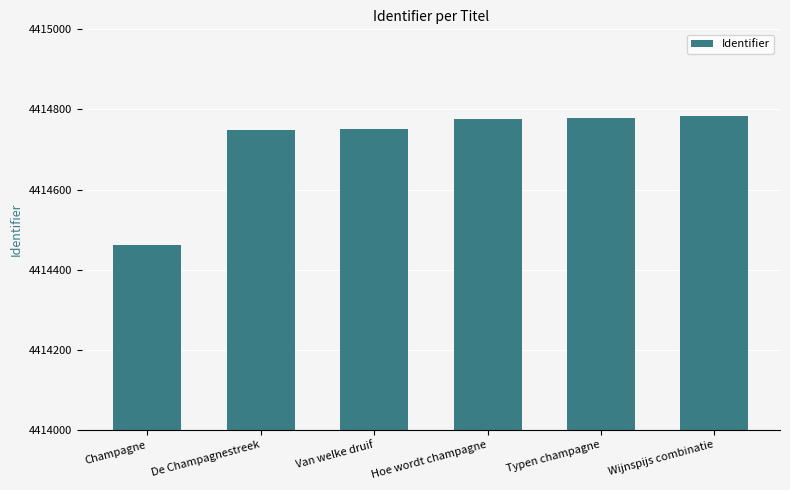

Is it true that the value at Wijnspijs combinatie is 4414783?

True